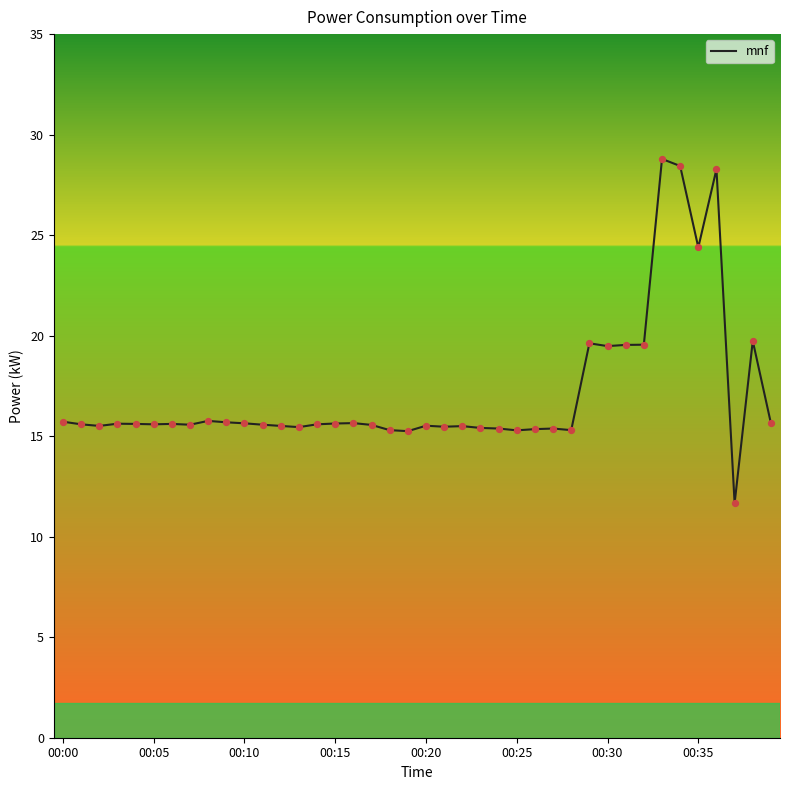

What is the greatest value displayed?

28.8